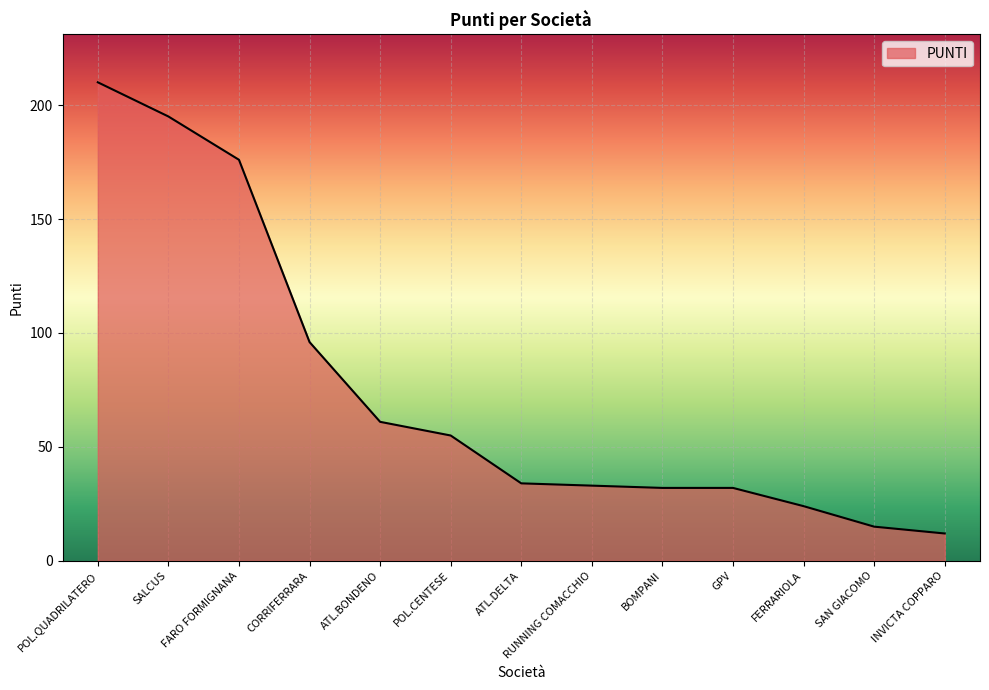

Reading left to right, extract all data points from this chart.

POL.QUADRILATERO=210	SALCUS=195	FARO FORMIGNANA=176	CORRIFERRARA=96	ATL.BONDENO=61	POL.CENTESE=55	ATL.DELTA=34	RUNNING COMACCHIO=33	BOMPANI=32	GPV=32	FERRARIOLA=24	SAN GIACOMO=15	INVICTA COPPARO=12